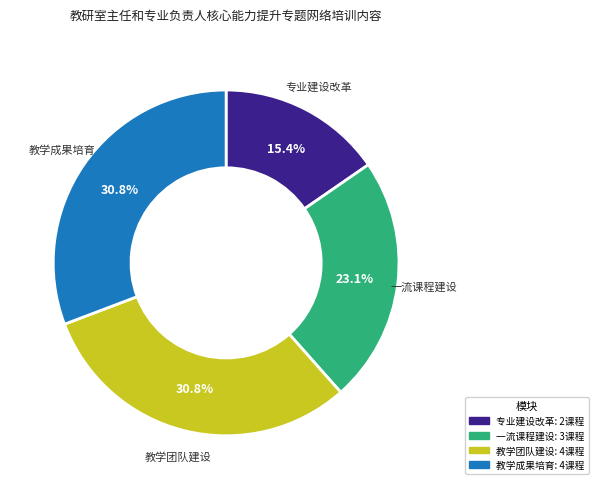

How many segments does this pie chart have?

4